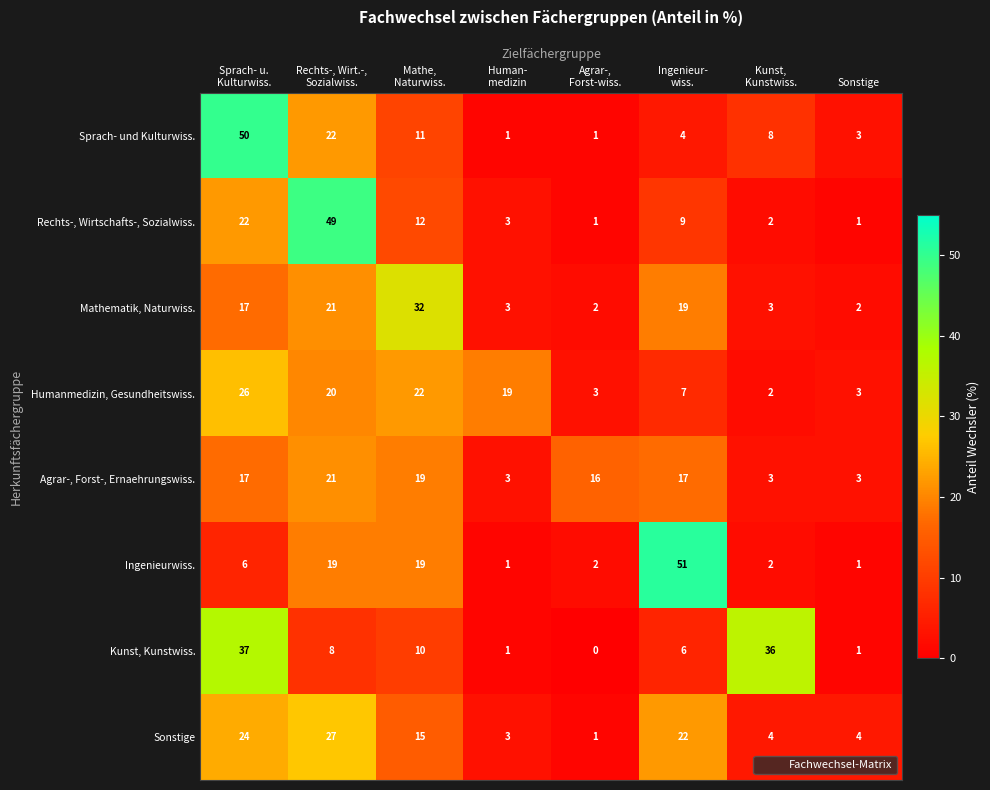

What is the maximum value for Ingenieurwiss.?

51